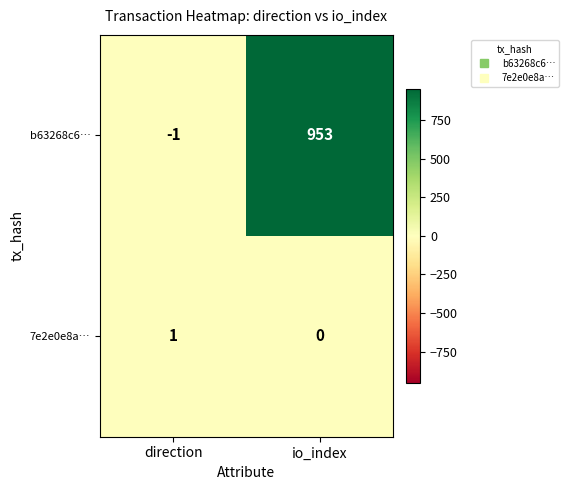

Rank the series by their average value, from lowest to highest.

7e2e0e8a…, b63268c6…